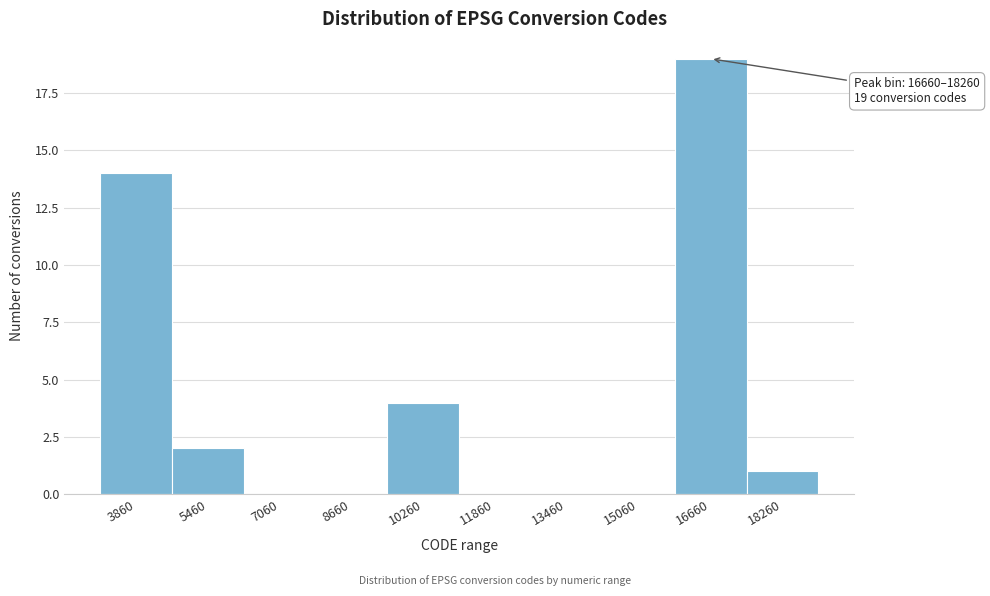

Reading right to left, transcribe all the data shown in this chart.

18260=1	16660=19	15060=0	13460=0	11860=0	10260=4	8660=0	7060=0	5460=2	3860=14